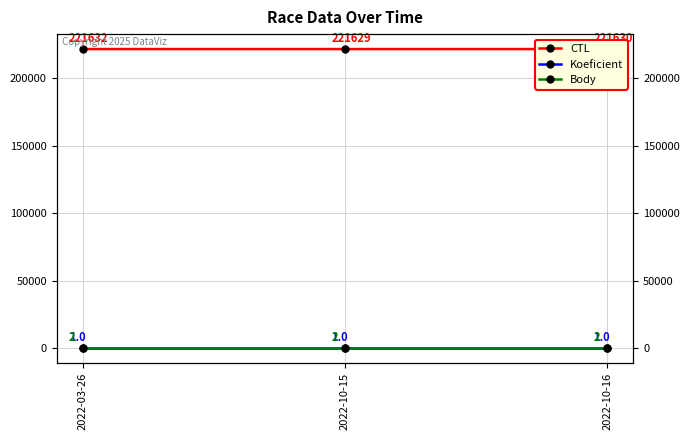

Which series has the largest range (max minus min)?

CTL